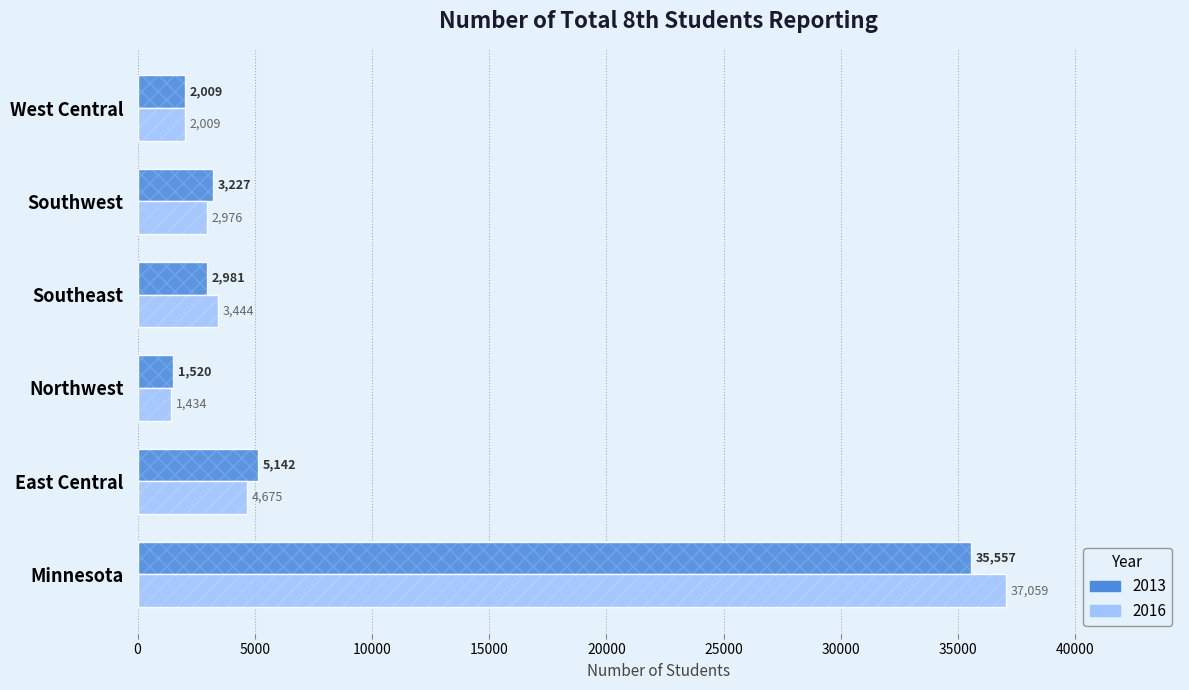

Which series has the largest total across all categories?

2016